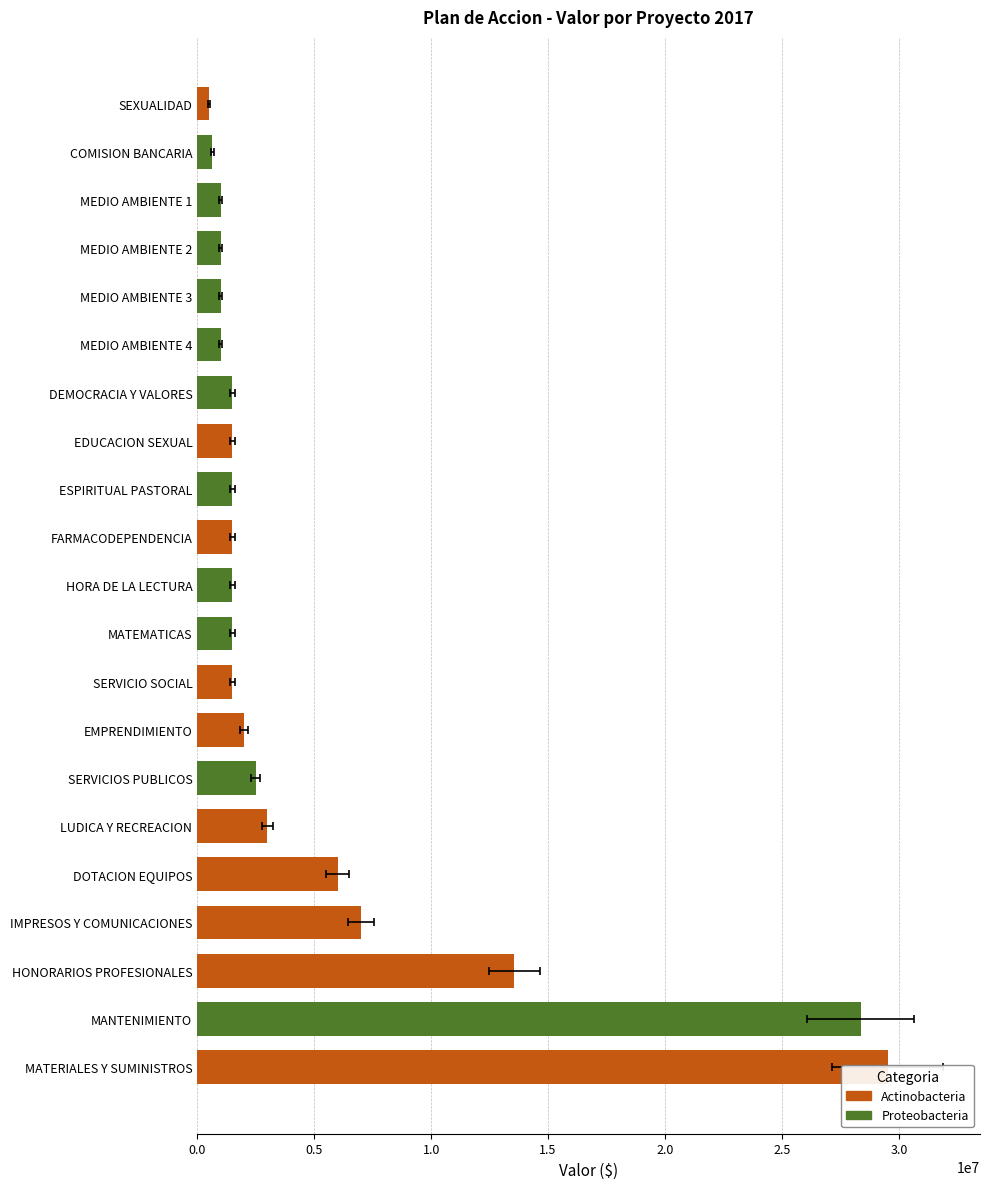

What is the smallest value displayed?

500000